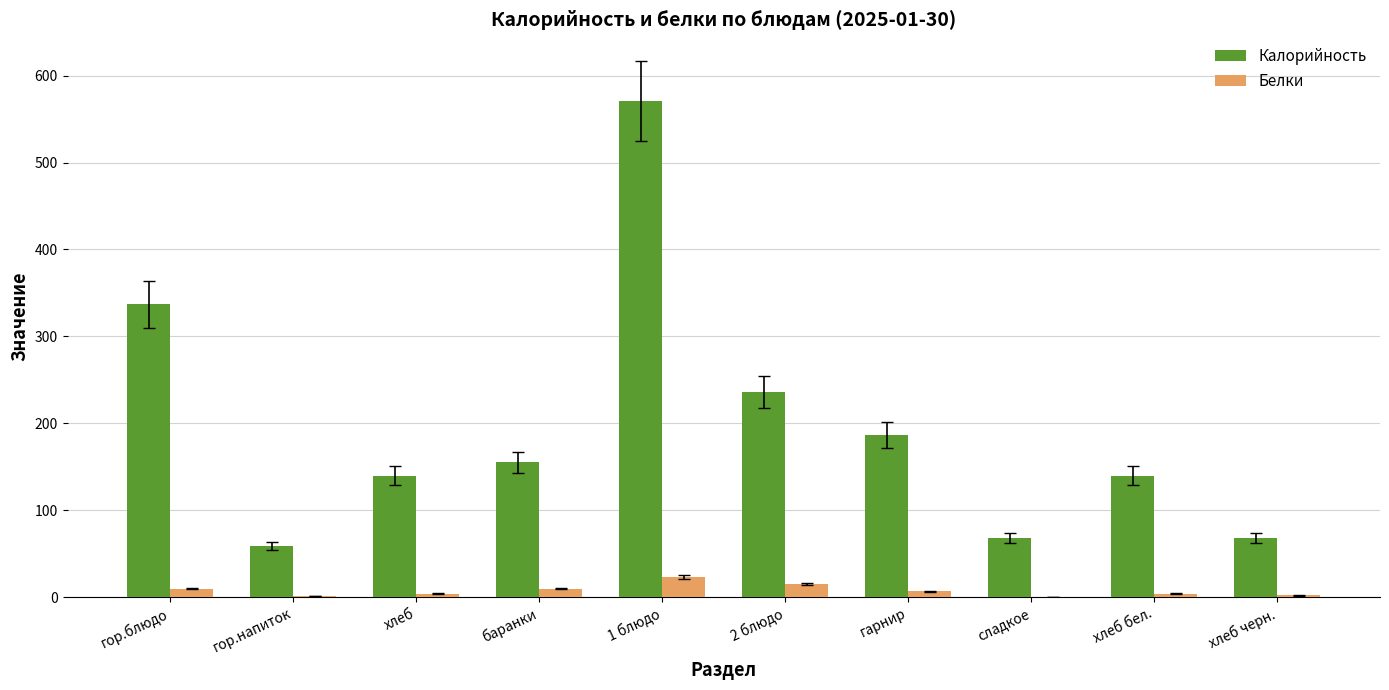

The Калорийность series shows 19 at сладкое. True or false?

False